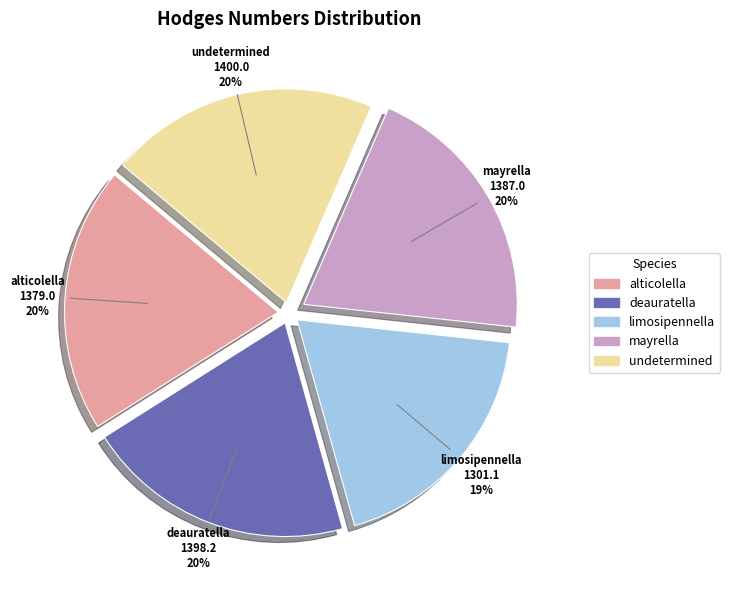

Is the sum of undetermined and deauratella greater than half?

No